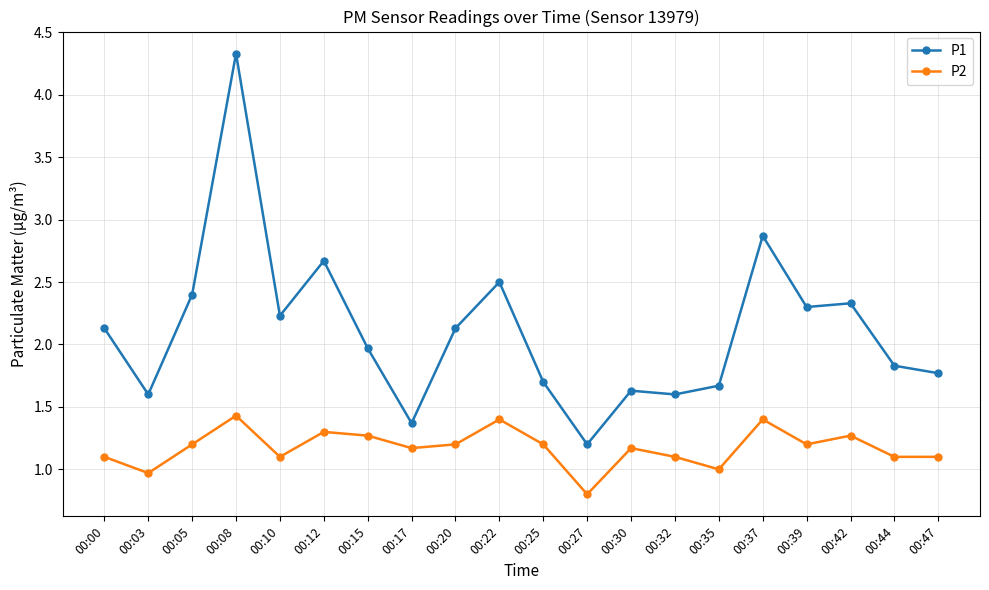

The value of P2 at 00:44 is 1.1. True or false?

True